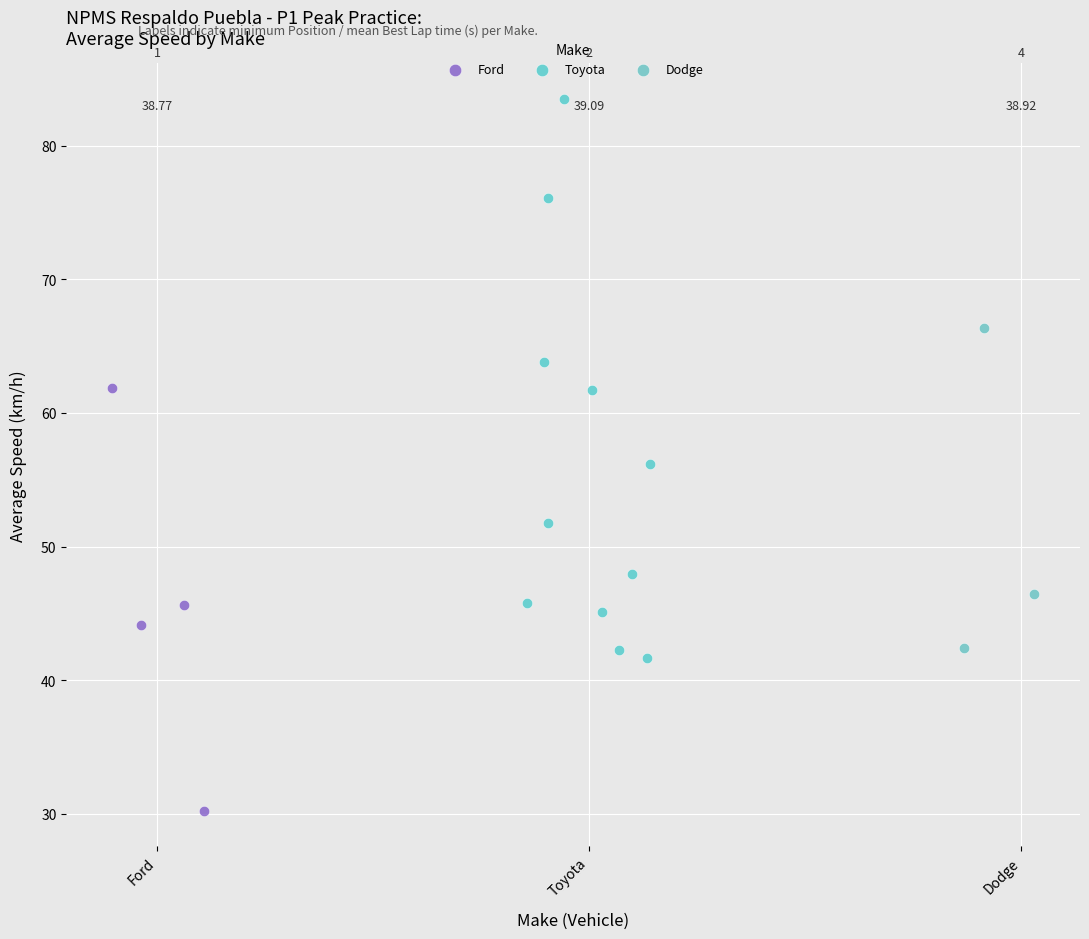

Which series contains the lowest Y value?

Ford